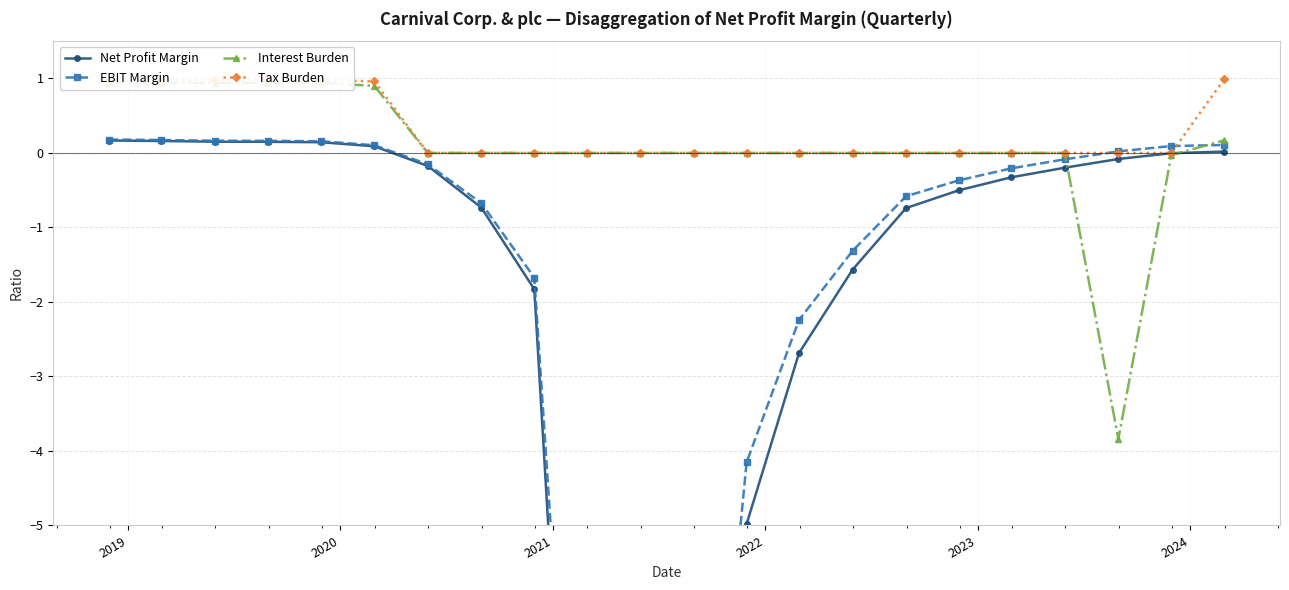

What is the value of the Tax Burden point at the 5th from the left?

1.0